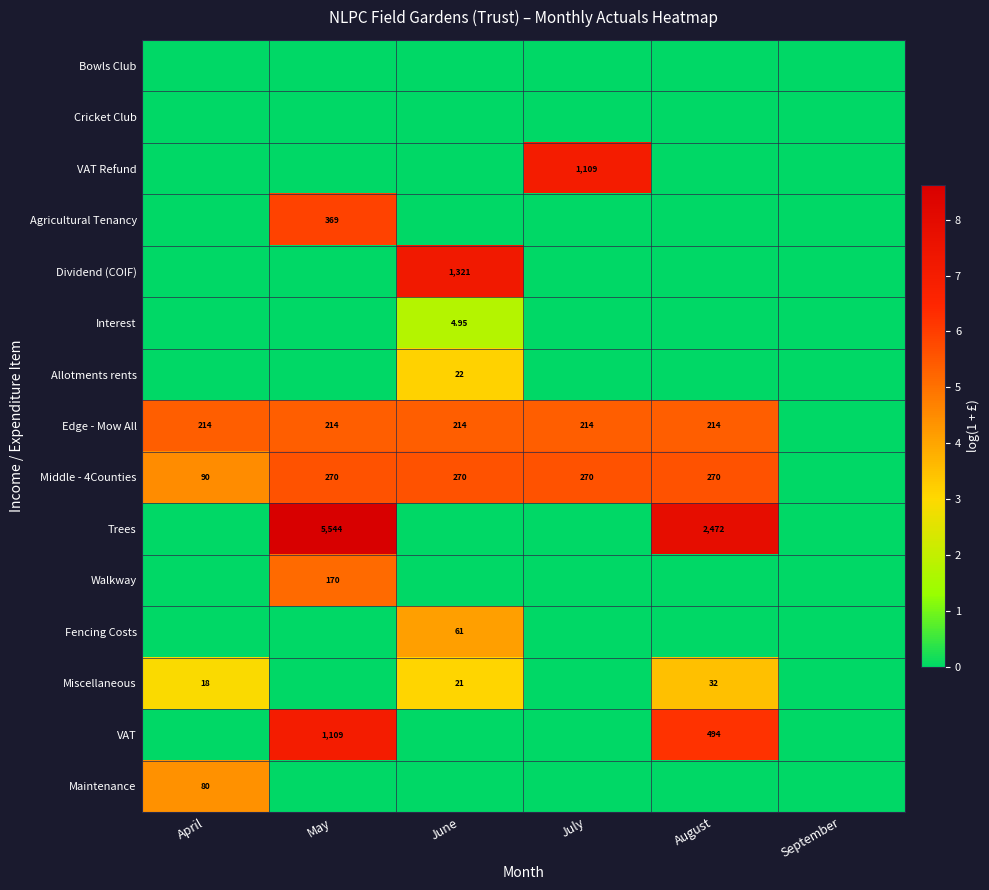

What is the maximum value shown in the chart?

8.6